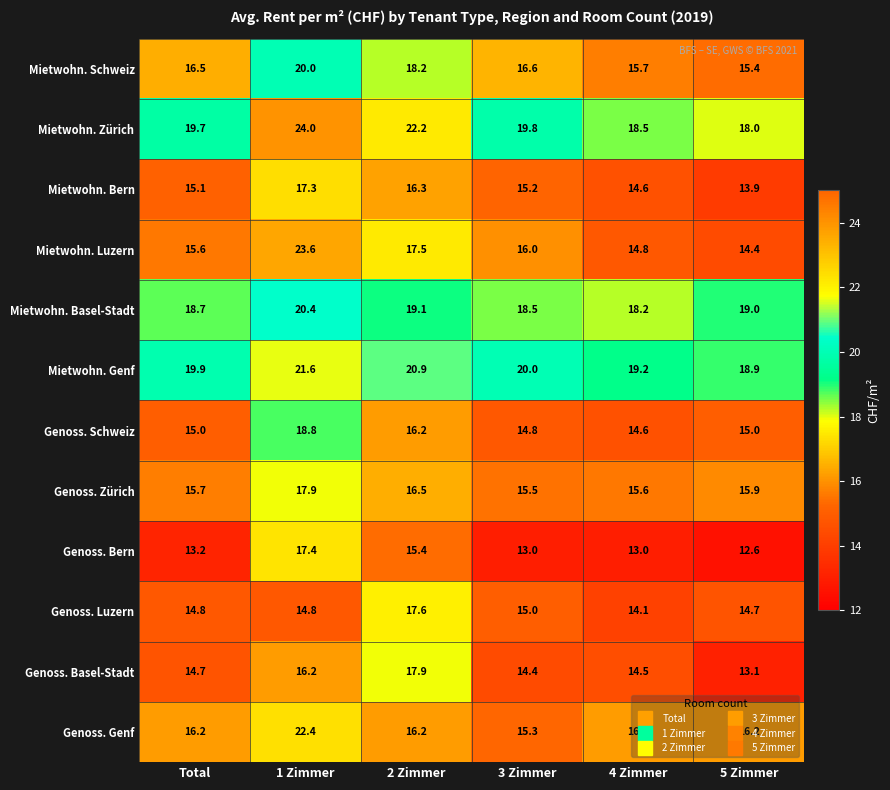

Which series has the largest range (max minus min)?

Mietwohn. Luzern